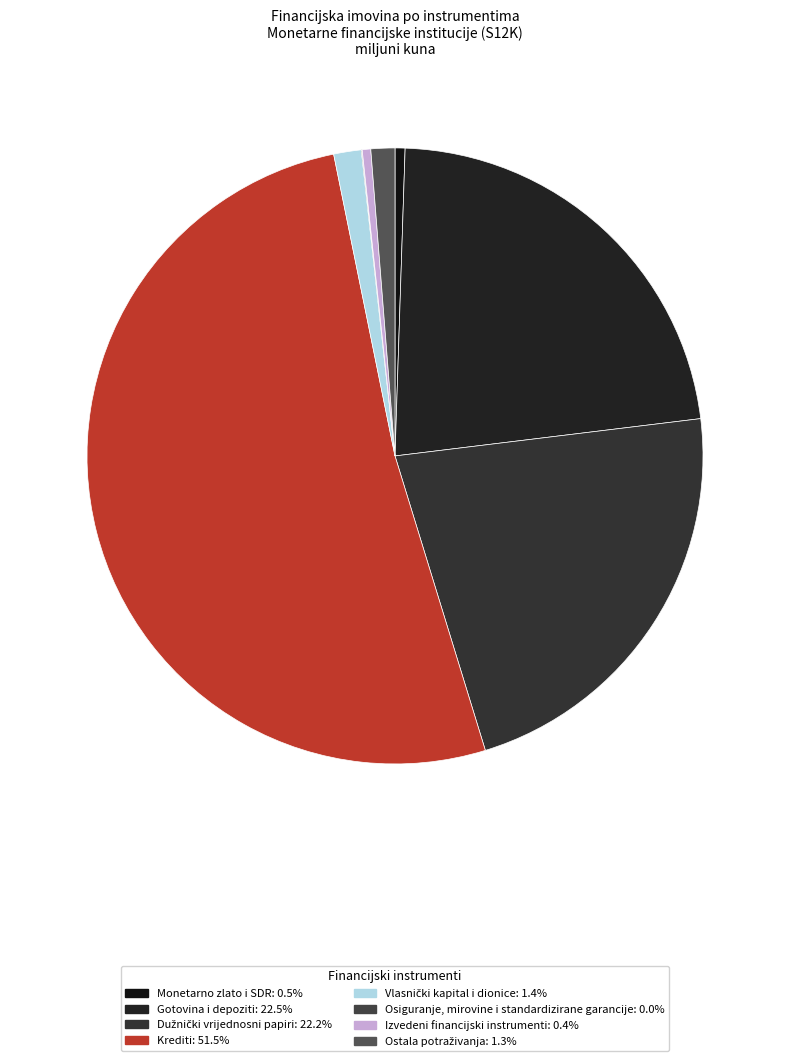

True or false: Osiguranje, mirovine i standardizirane garancije accounts for 1% of the total.

False